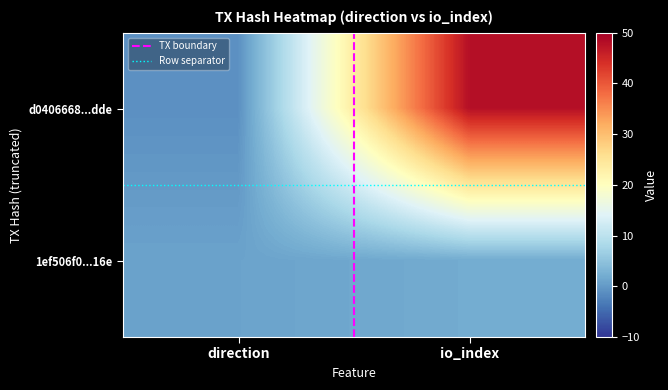

At which category is the sum across all series the highest?

io_index